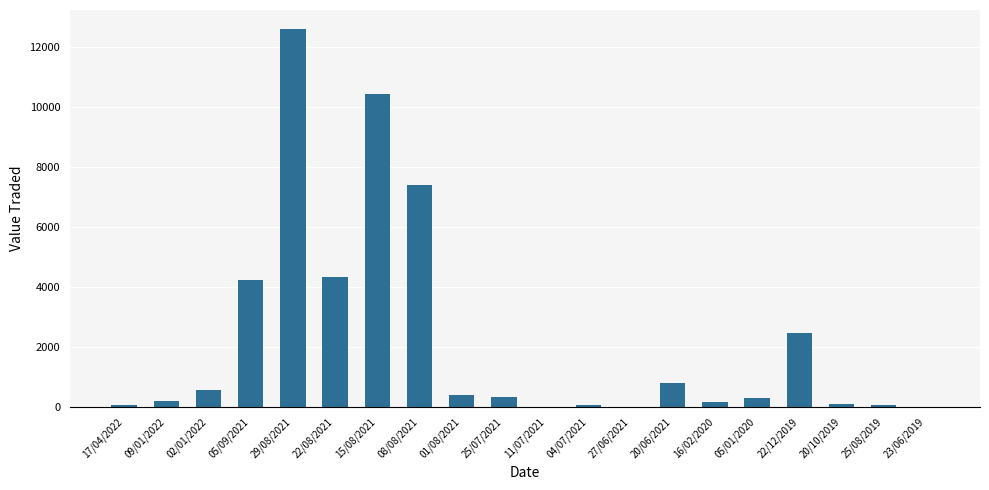

What is the change in value from 09/01/2022 to 16/02/2020?

-19